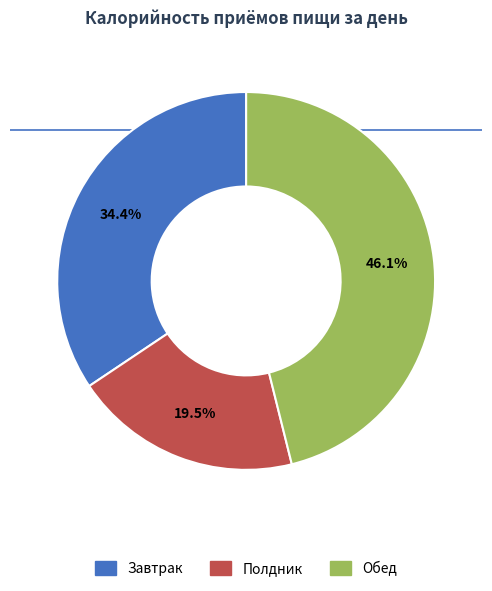

How many segments does this pie chart have?

3